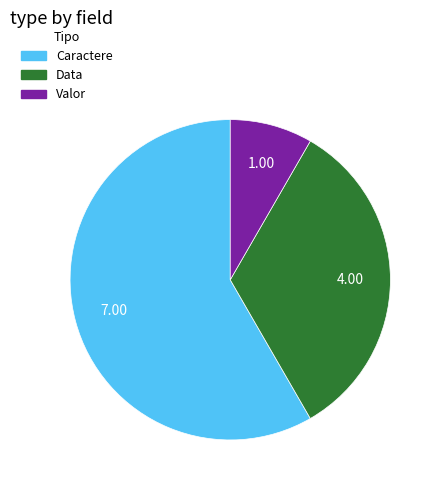

Do Data and Caractere together represent more than half of the pie?

Yes